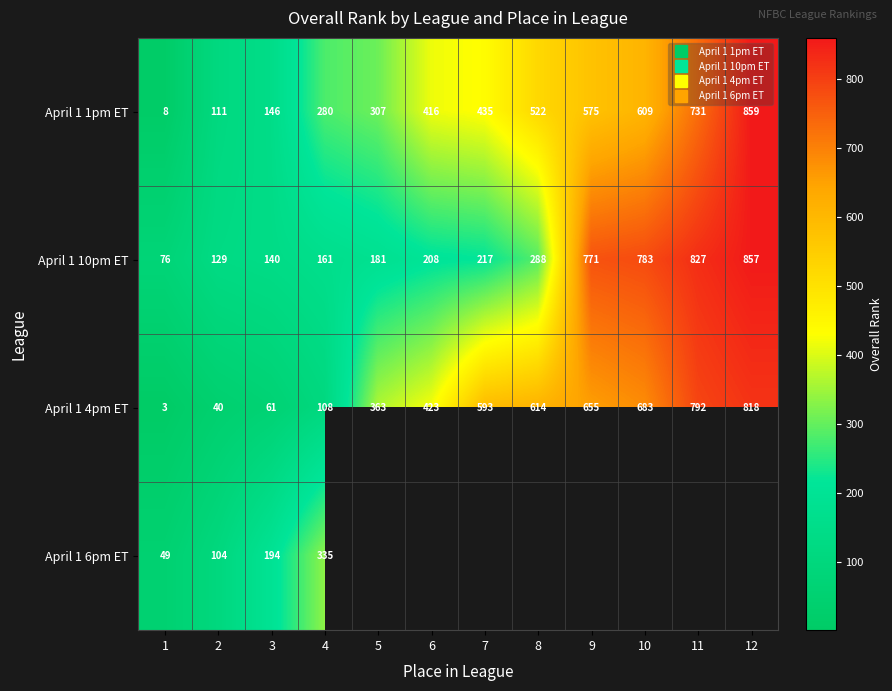

What is the difference between the highest and lowest values at 12?

41.0